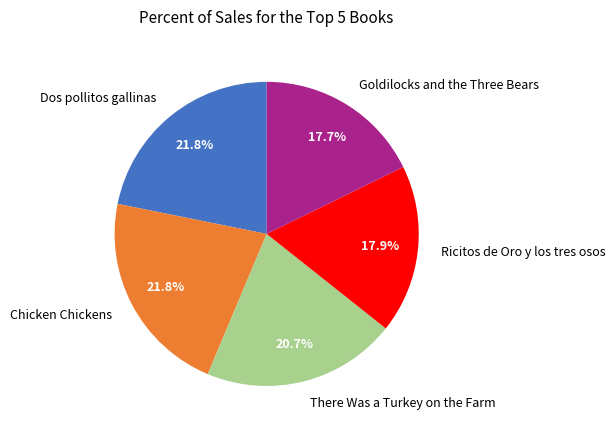

Count the number of slices in the pie.

5